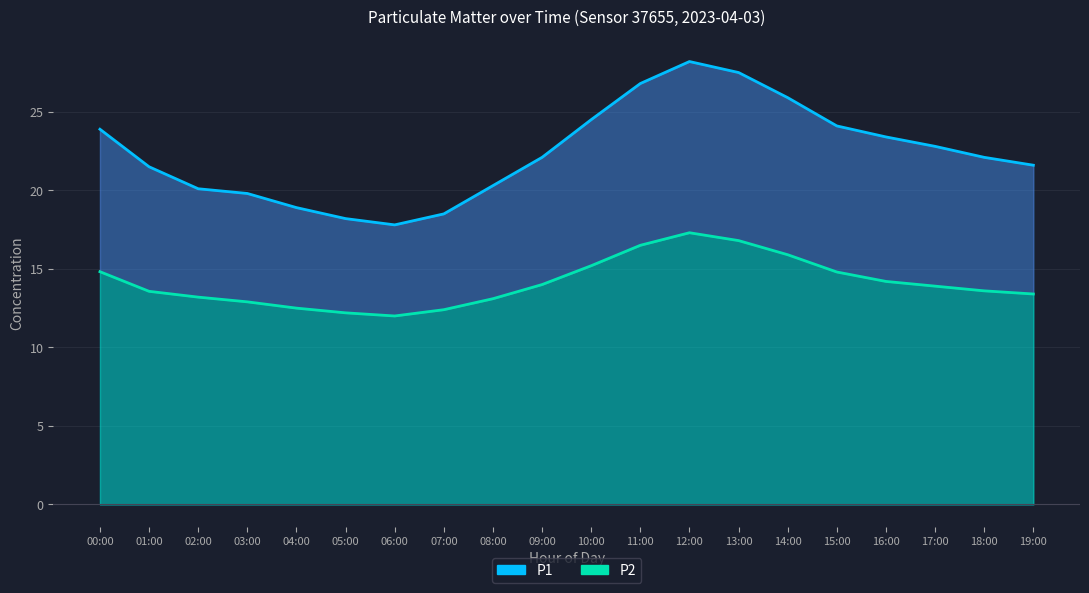

The value of P1 at 10:00 is 24.5. True or false?

True